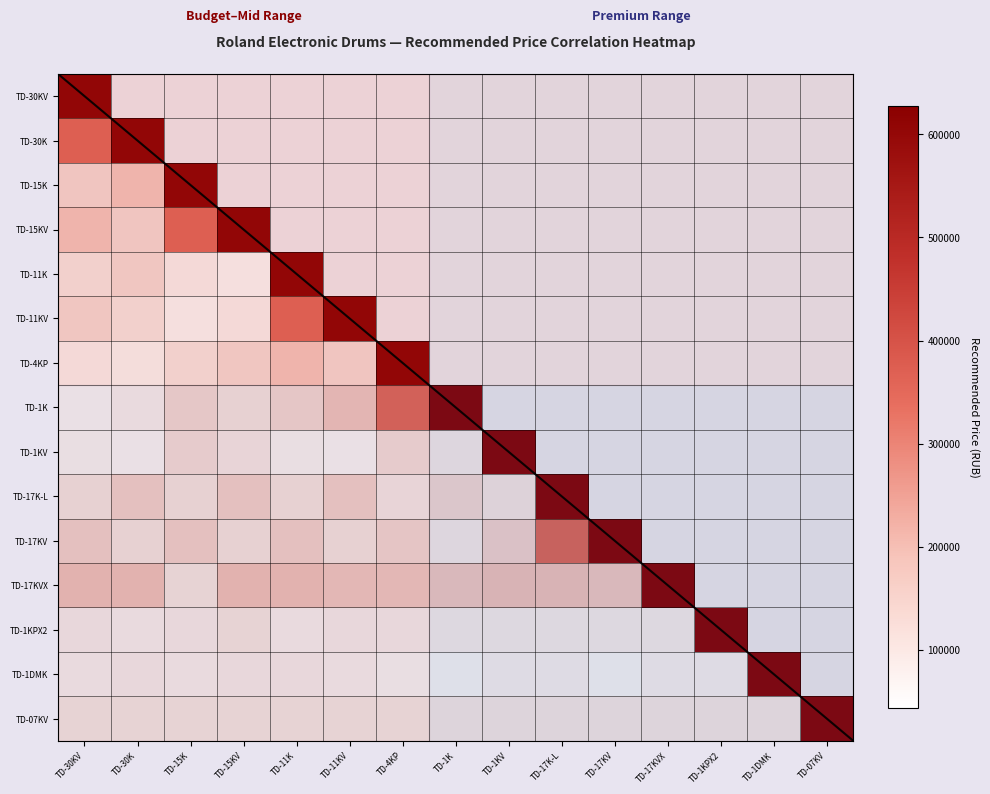

Which has a higher value, TD-30K or TD-15K?

TD-15K